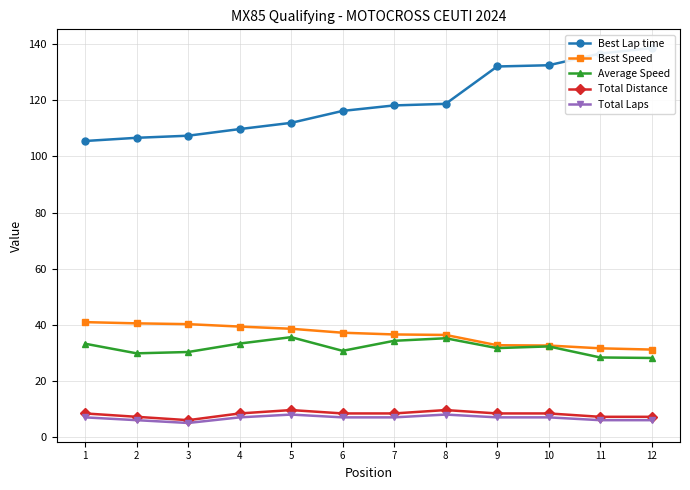

What is the value of the Best Lap time point at the 12th from the left?

138.6